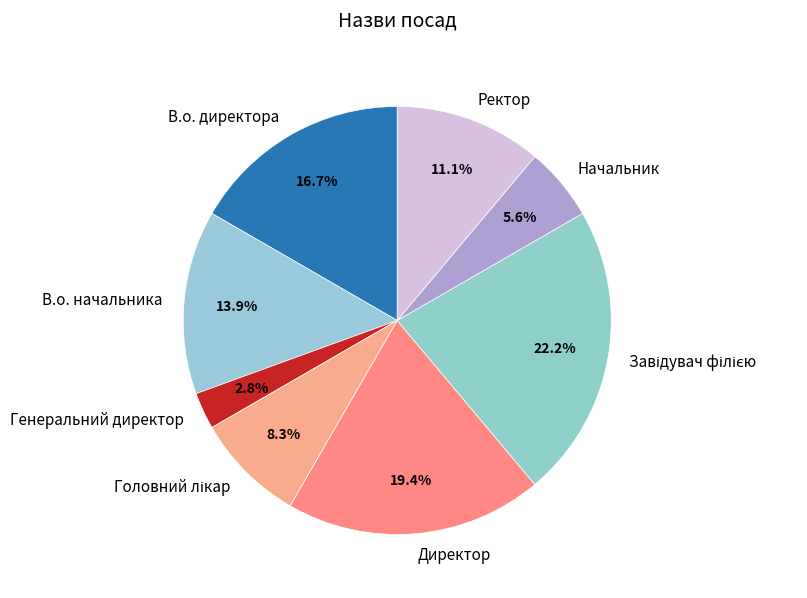

Count the number of slices in the pie.

8